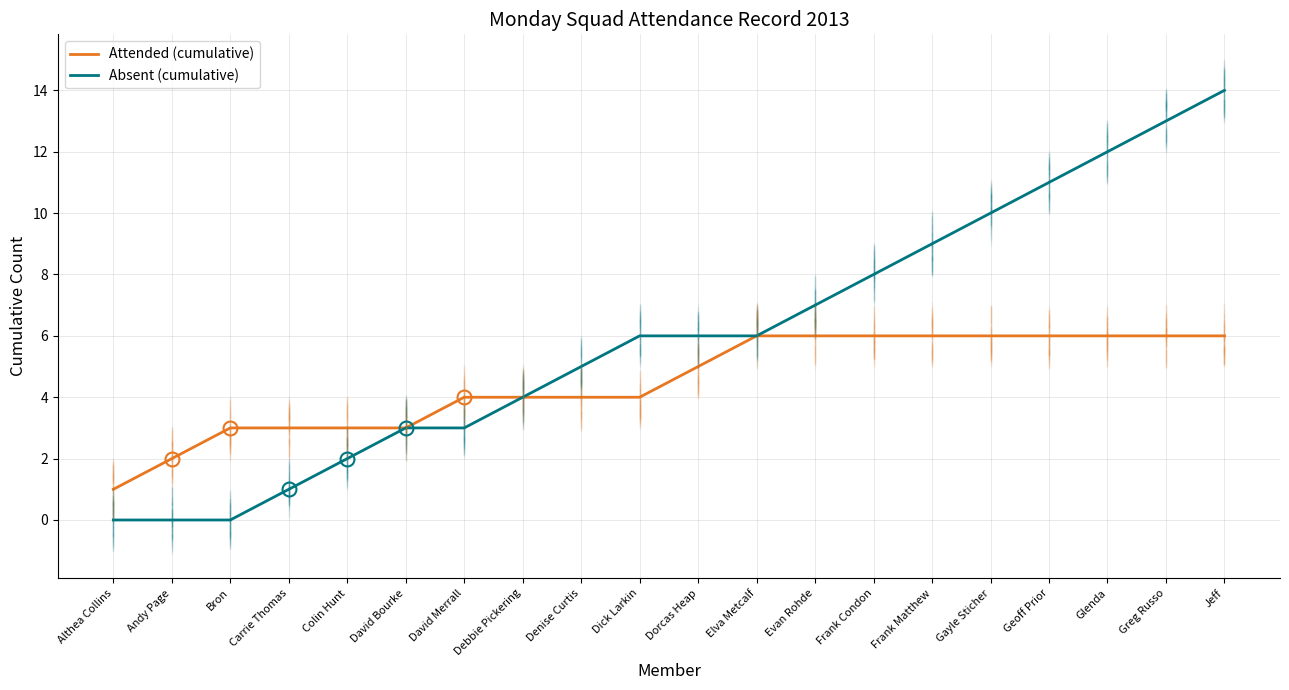

Which category has the lowest value in the Attended (cumulative) series?

Althea Collins